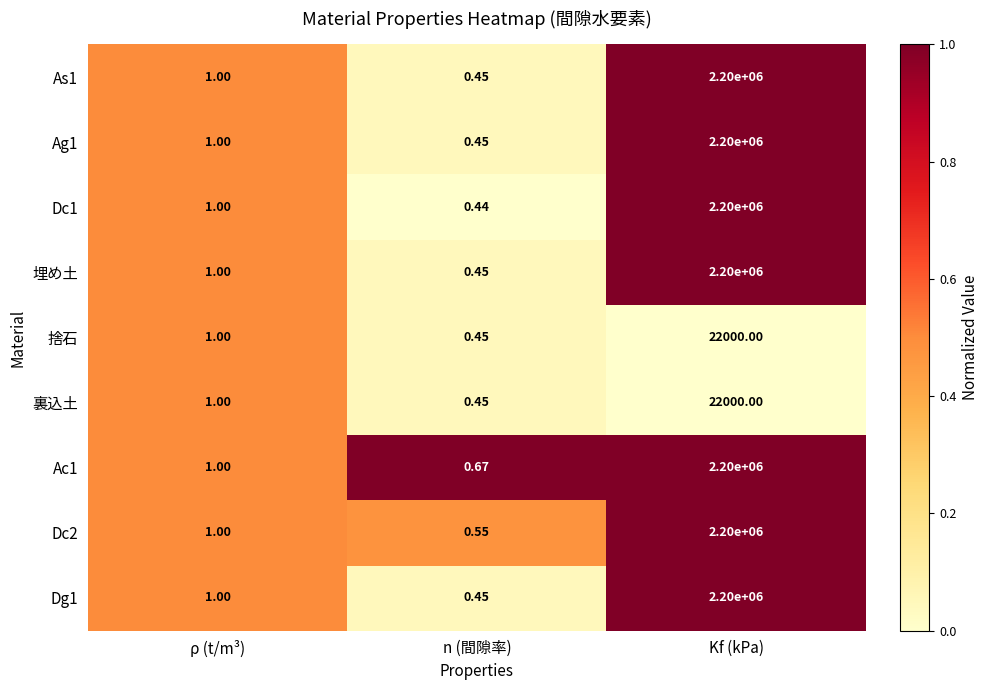

List the labels in order of 埋め土 value, largest first.

Kf (kPa), ρ (t/m³), n (間隙率)